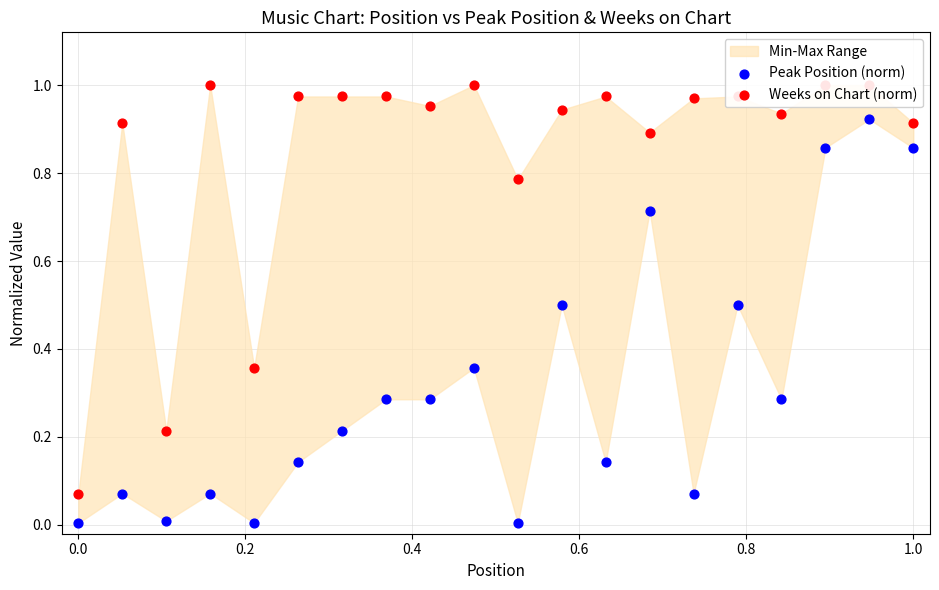

Which series has the widest spread of Y values?

Weeks on Chart (norm)